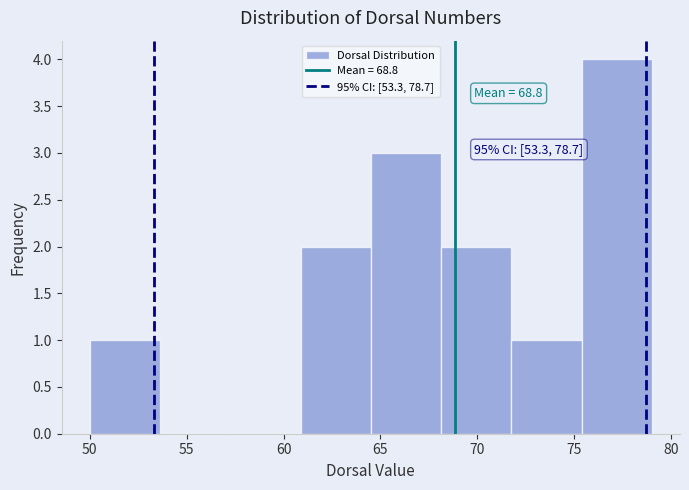

Over which range of the x-axis is the bar tallest?

75.5 to 79.0